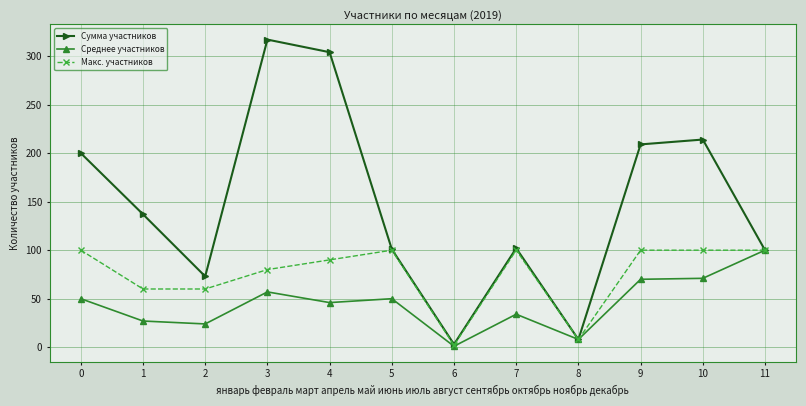

At how many categories does at least one series exceed 279?

2